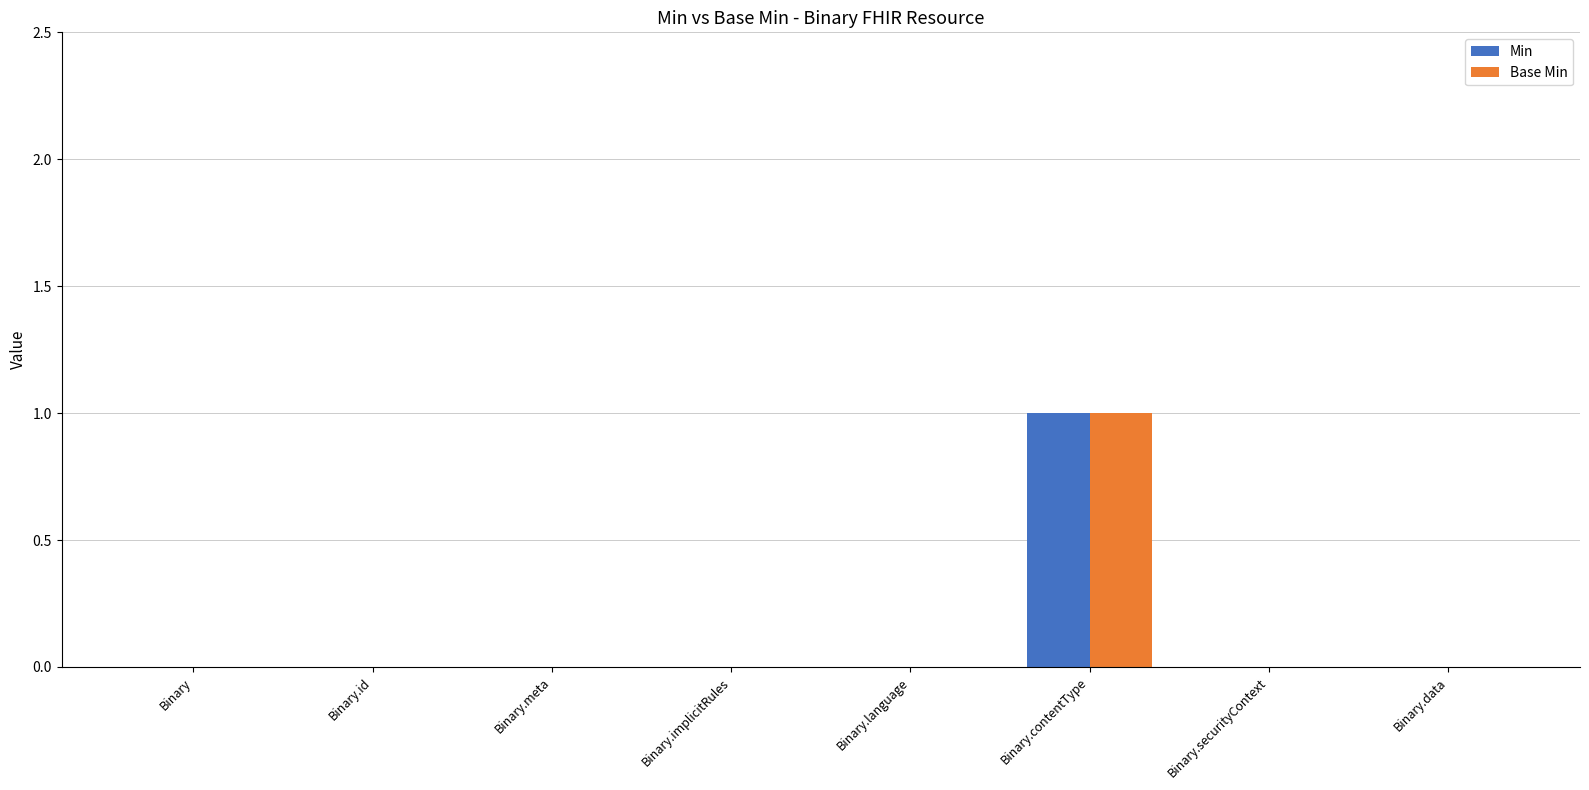

The value of Min at Binary.meta is -1. True or false?

False